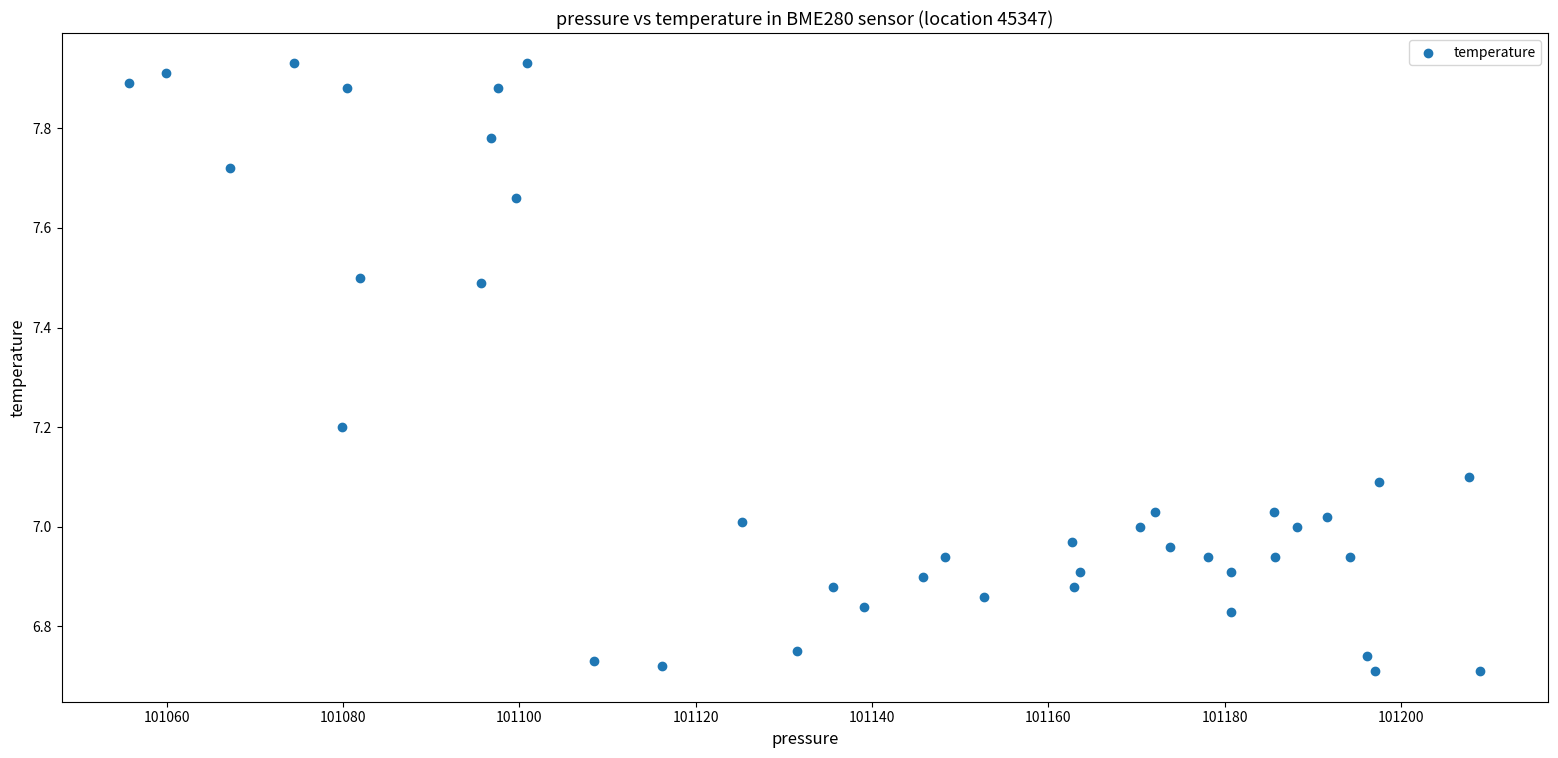

What is the range of Y values (max minus min)?

1.2